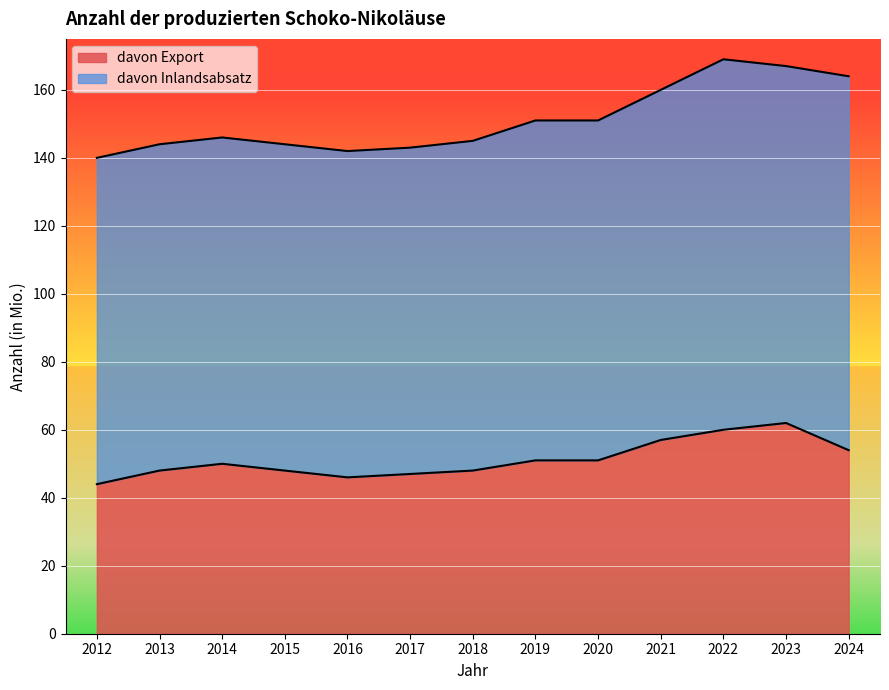

Reading left to right, what are all the values shown in this chart?

2012=44	2013=48	2014=50	2015=48	2016=46	2017=47	2018=48	2019=51	2020=51	2021=57	2022=60	2023=62	2024=54